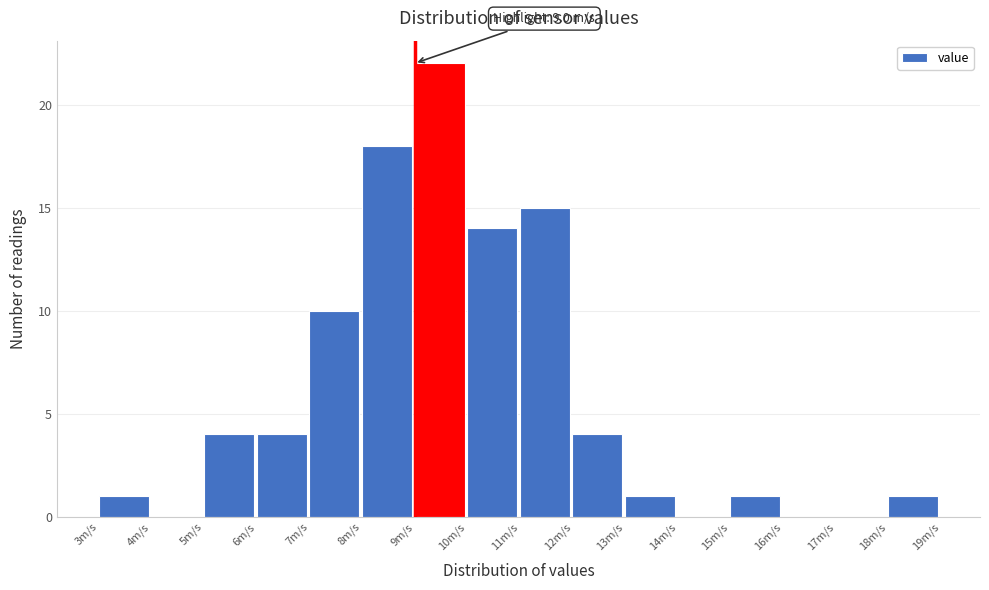

Which range on the x-axis has the tallest bar?

9 to 10